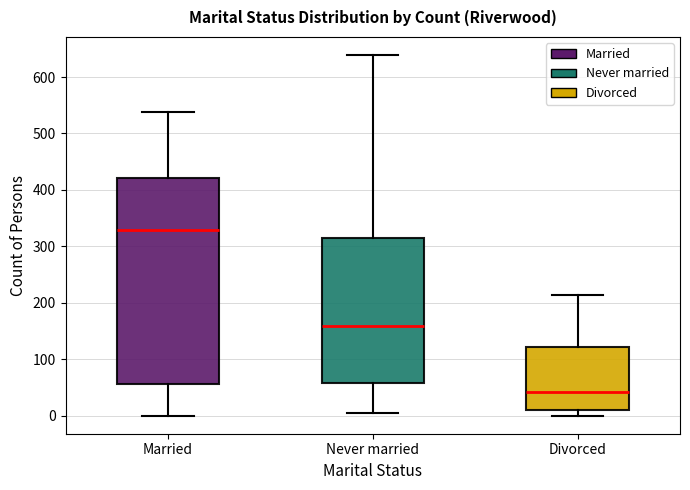

Where does the median line of the box for Divorced sit on the y-axis? The values are not printed on the chart, so give them approximately, as read against the axis.

40